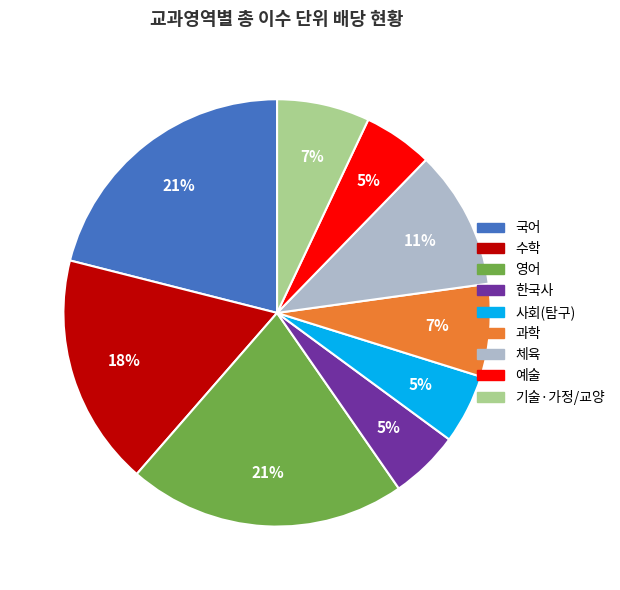

Combined, do 국어 and 체육 account for over 50%?

No